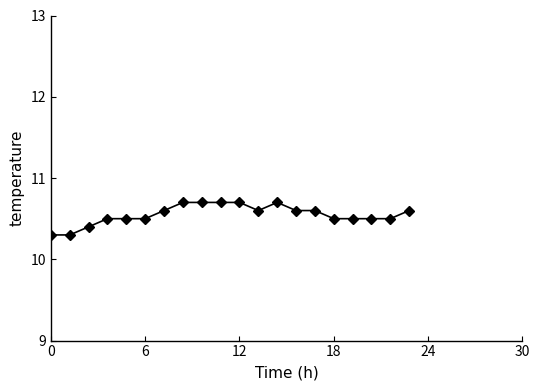

Count the values in the range 10 to 11.

20